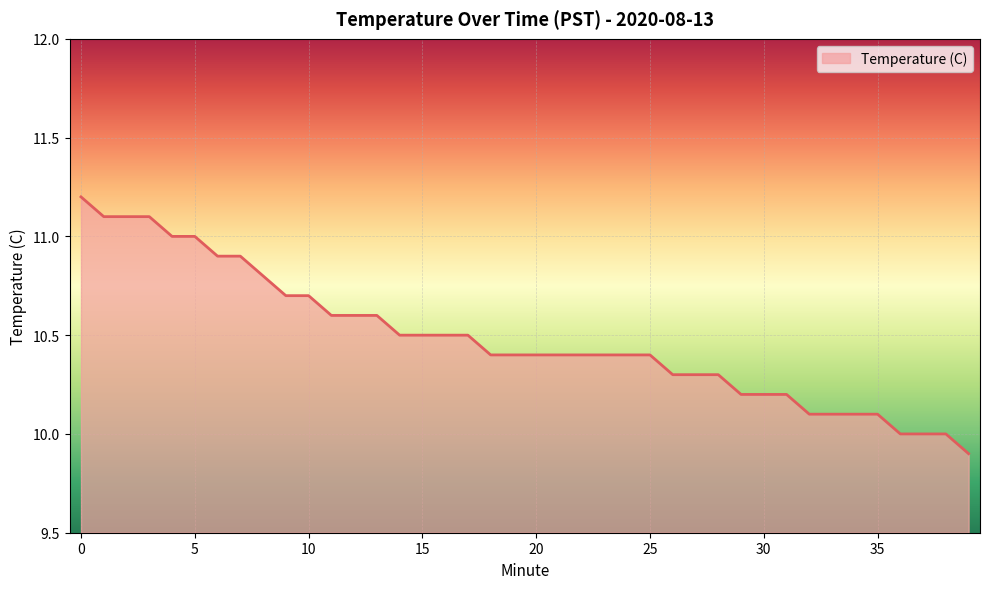

Does the chart display data point markers on the line(s)?

No